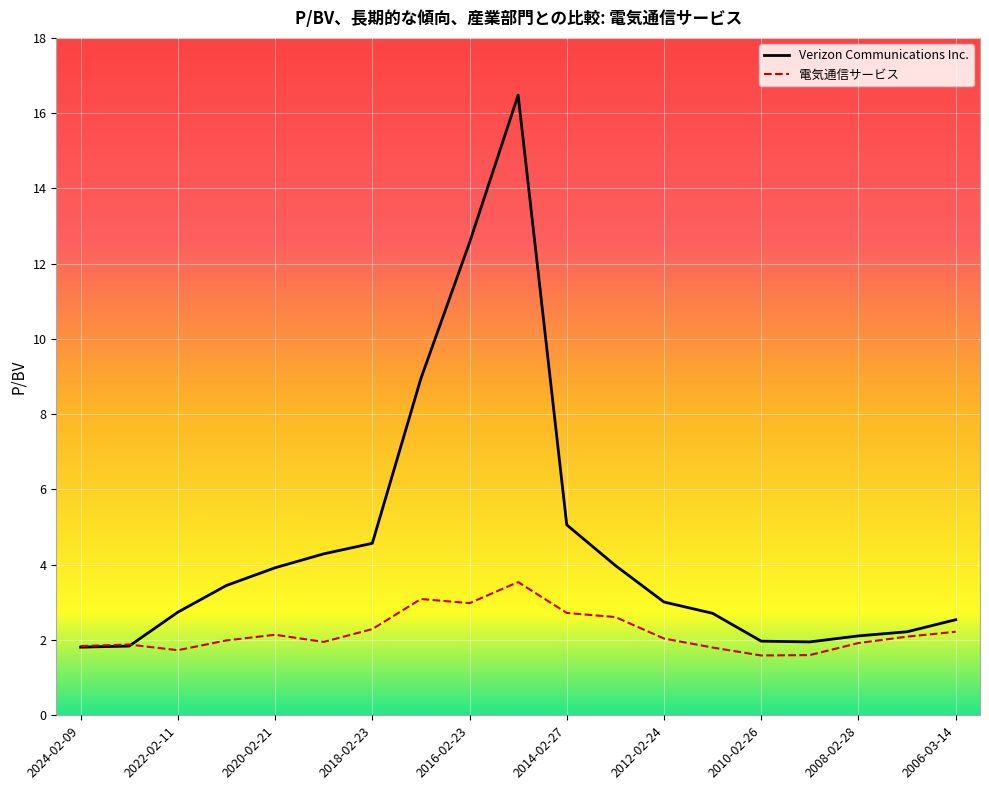

Count the number of categories in the chart.

19